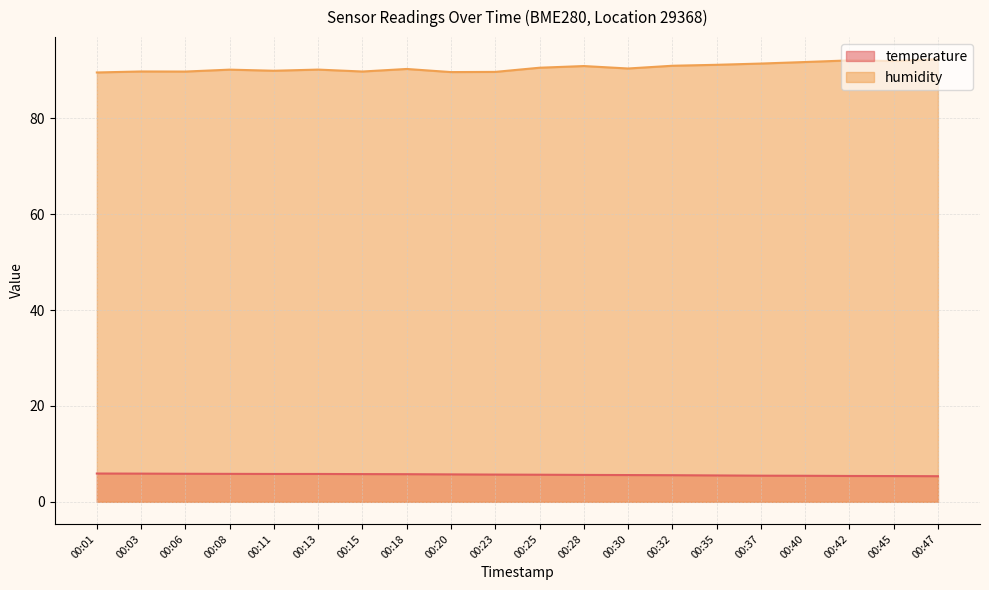

True or false: temperature and humidity intersect in this chart.

False